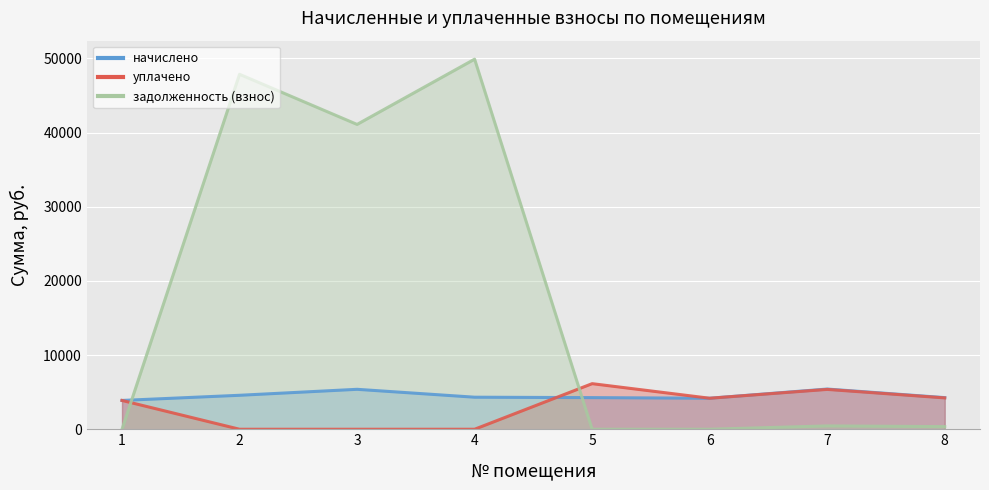

In начислено, how many points are higher than both neighbors (excluding endpoints)?

2